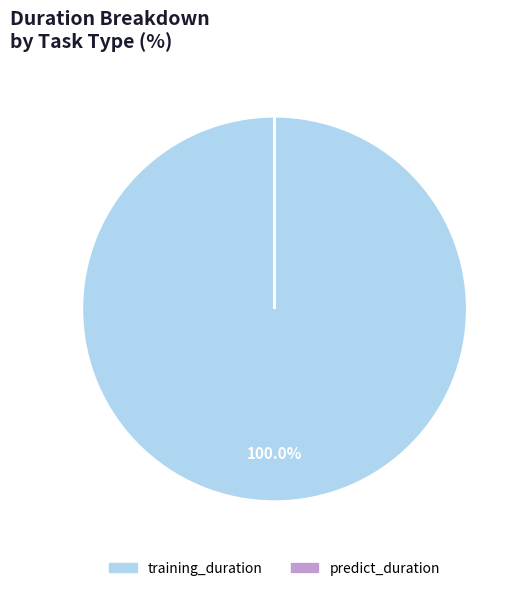

What is the largest slice in the pie chart?

training_duration